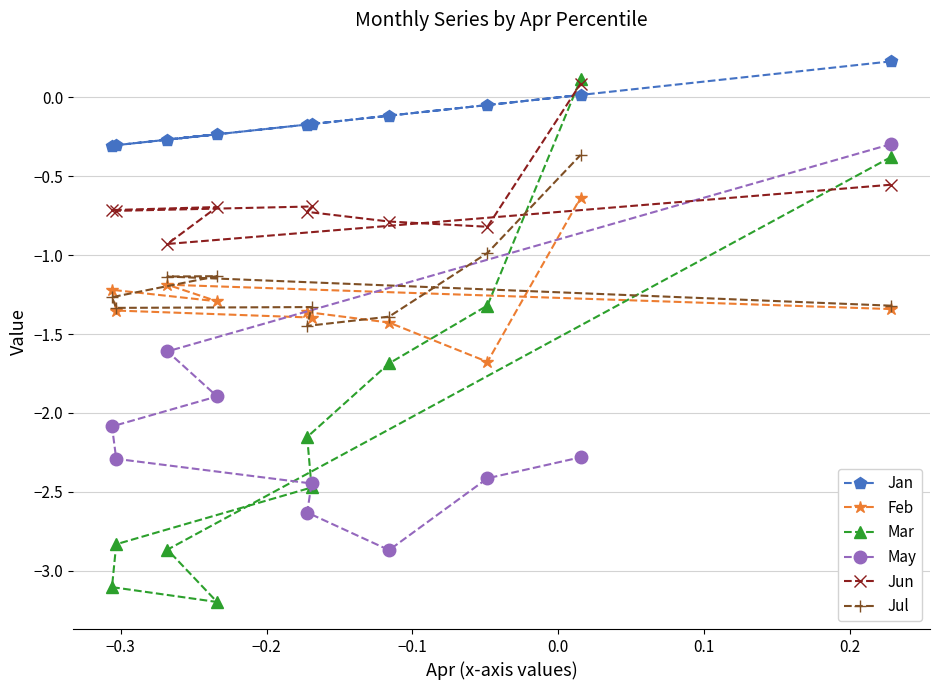

Which series has the largest total across all categories?

Jan